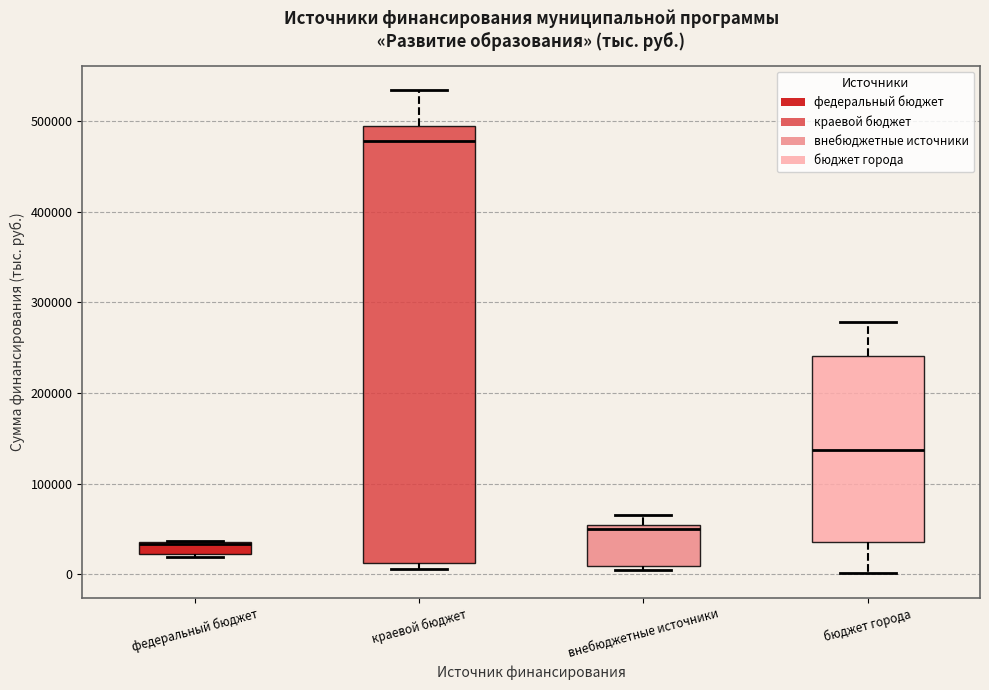

Where is the upper edge of the box for внебюджетные источники on the y-axis? The values are not printed on the chart, so give them approximately, as read against the axis.

50000